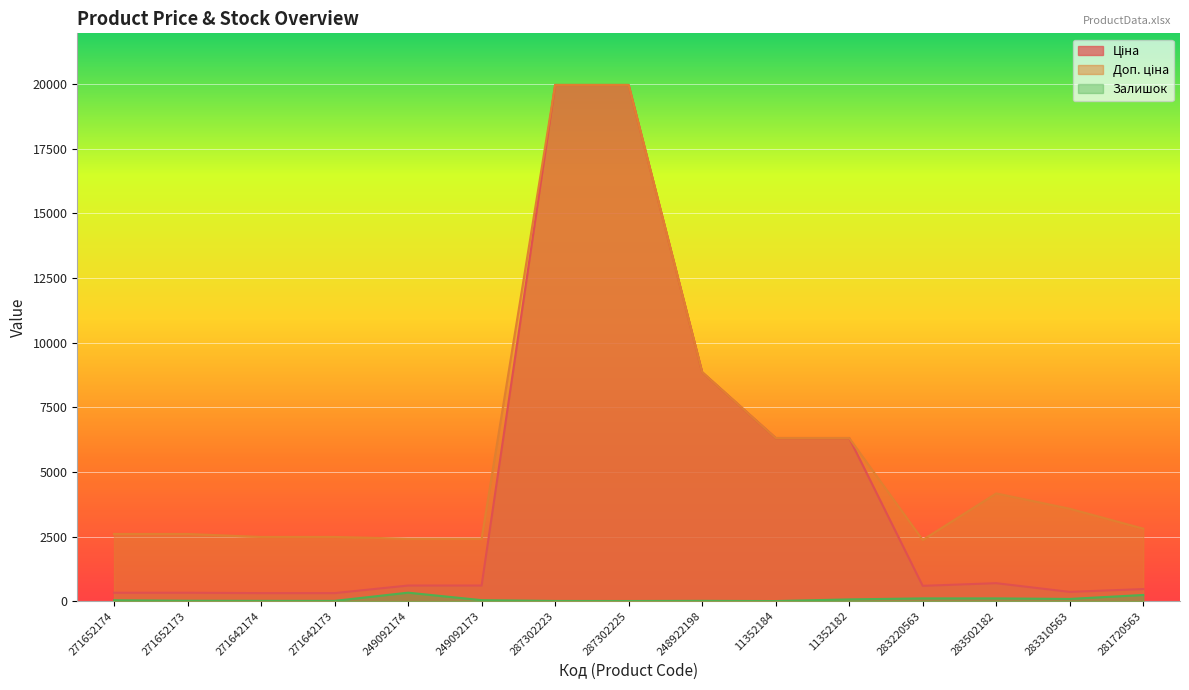

Which series has the widest spread of values?

Ціна